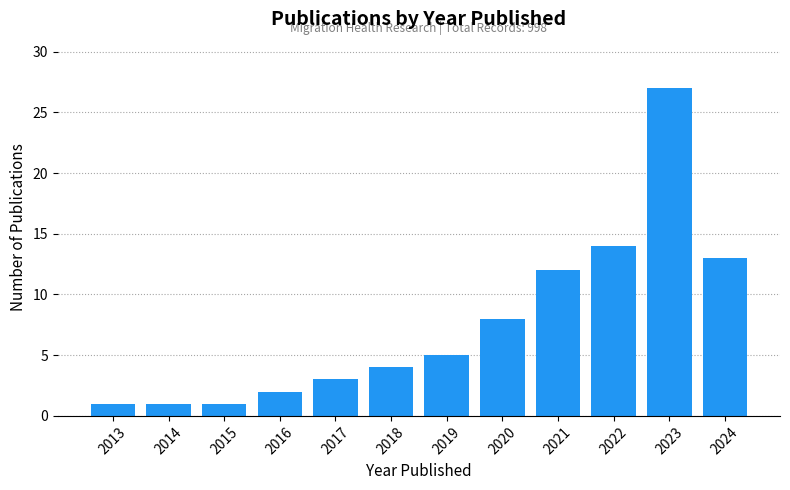

Reading left to right, transcribe all the data shown in this chart.

2013=1	2014=1	2015=1	2016=2	2017=3	2018=4	2019=5	2020=8	2021=12	2022=14	2023=27	2024=13